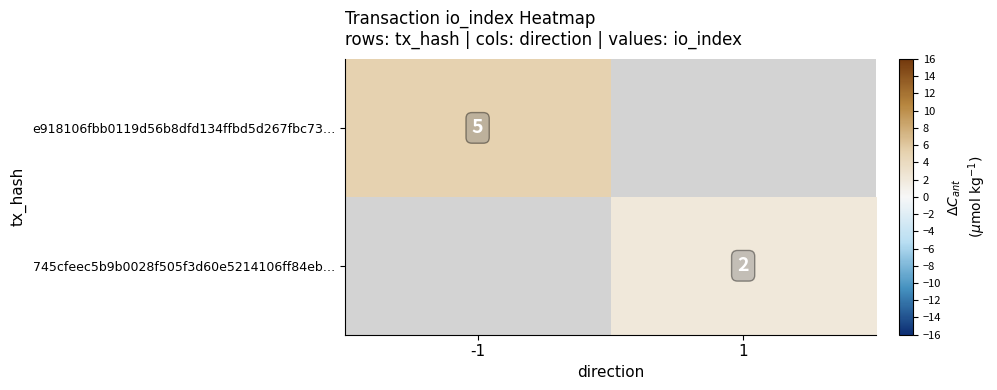

Read the e918106fbb0119d56b8dfd134ffbd5d267fbc73… value at -1.

5.0